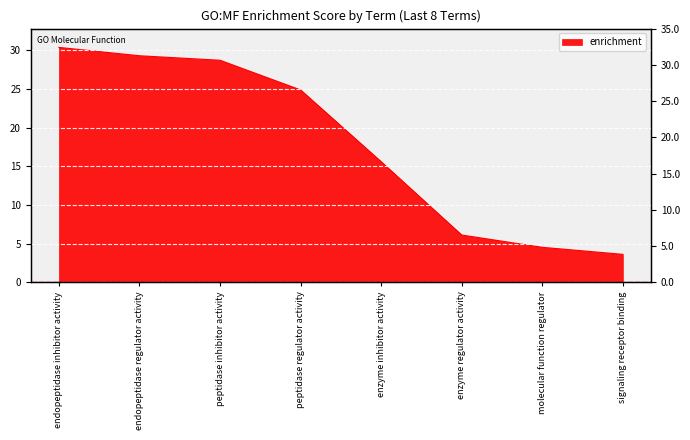

What is the label of the 2nd point from the left?

endopeptidase regulator activity